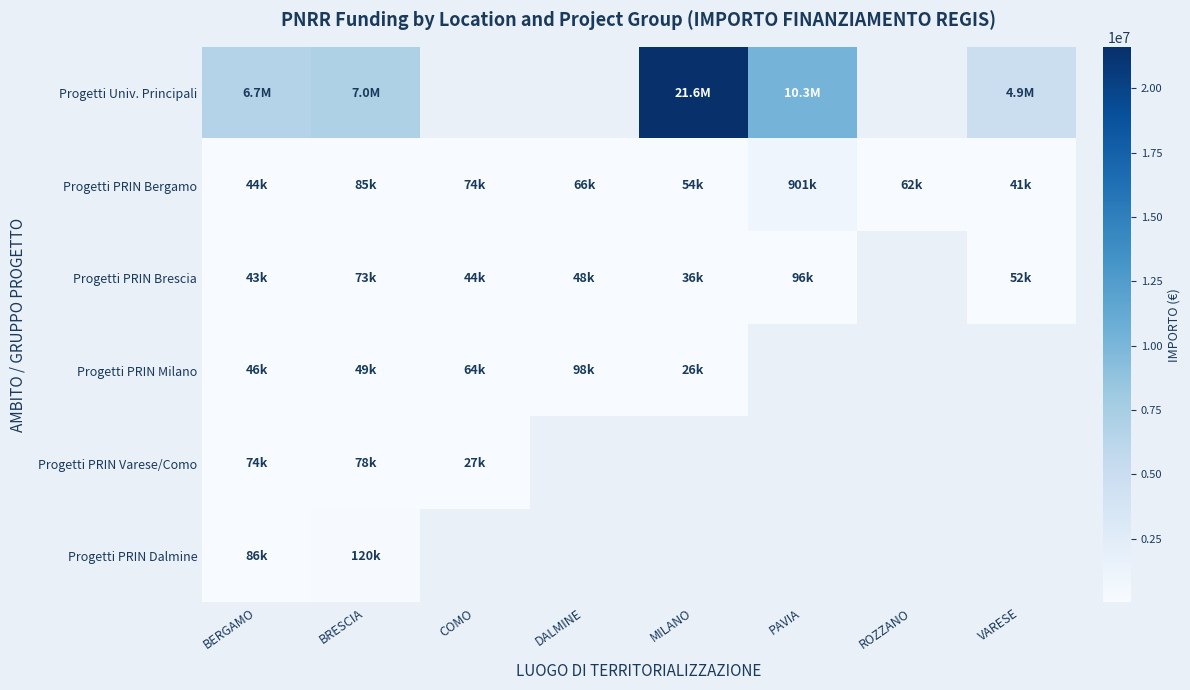

Which series has the largest range (max minus min)?

Progetti Univ. Principali